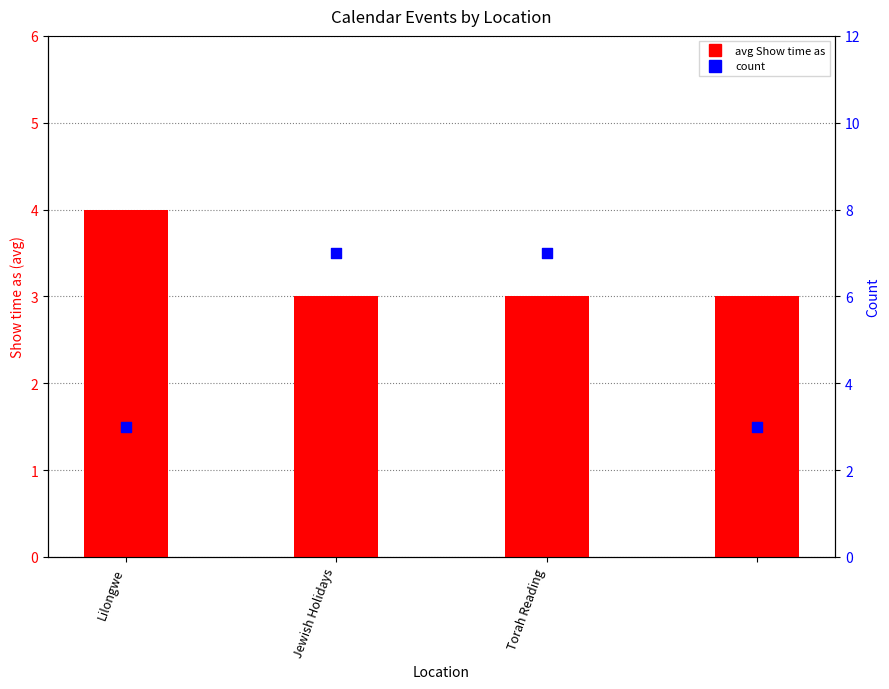

What are all the series names shown in the legend?

avg Show time as, count